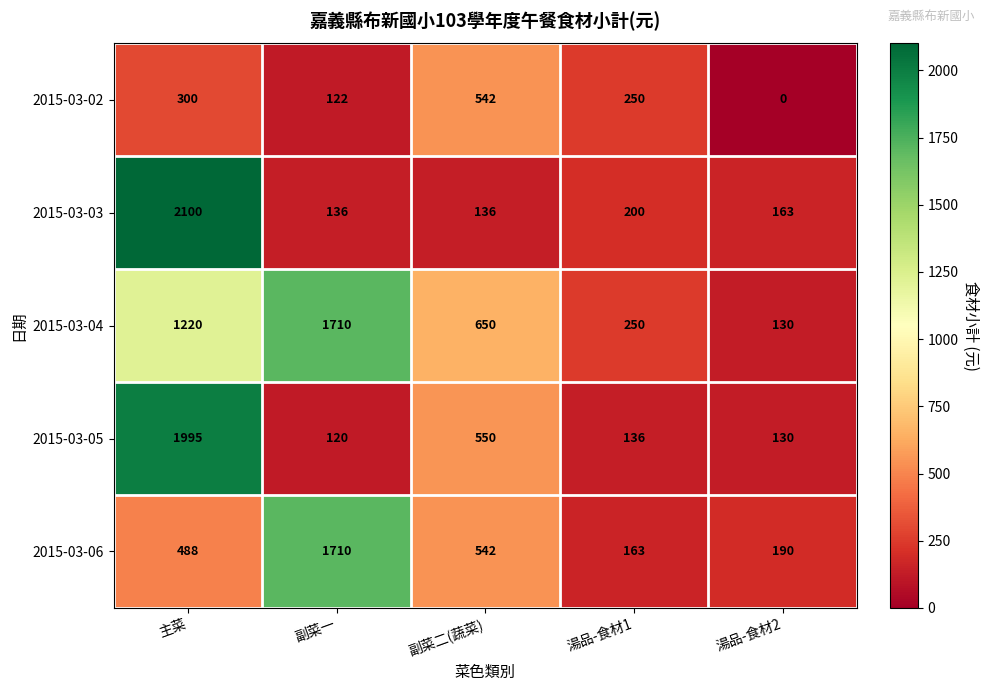

What is the difference between the highest and lowest values at 主菜?

1800